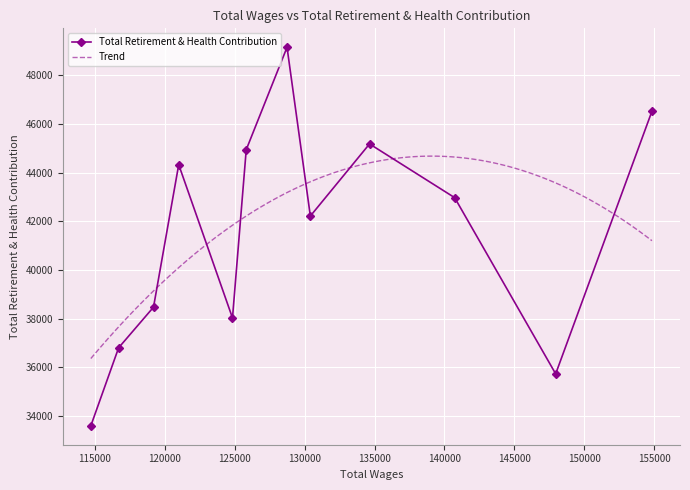

What is the lowest value of the Total Retirement & Health Contribution series?

33597.5